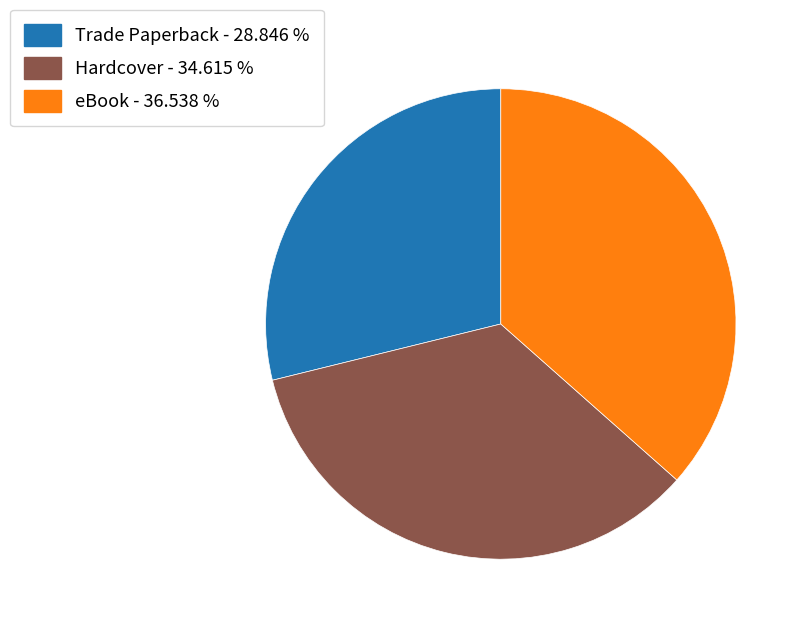

Which category has the biggest portion of the pie?

eBook